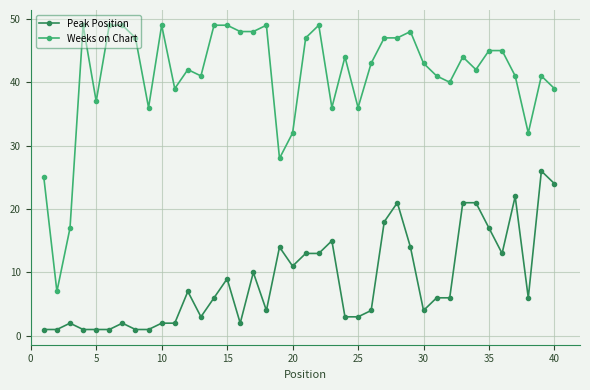

List the series in order of their peak value, lowest first.

Peak Position, Weeks on Chart